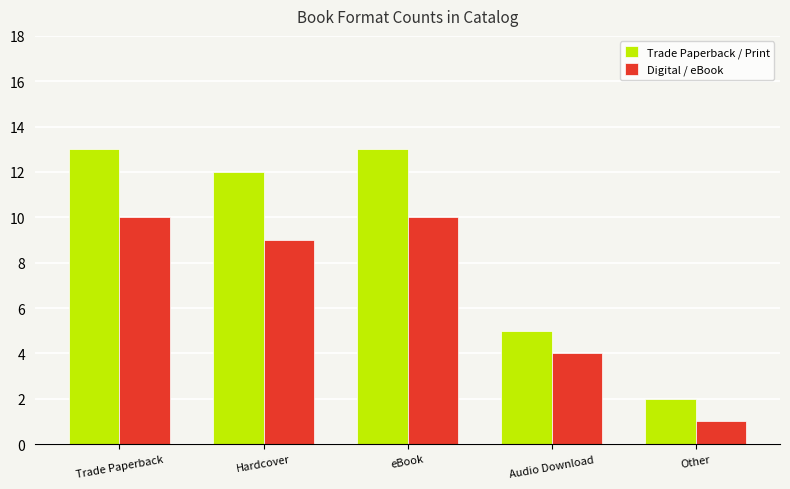

Reading right to left, transcribe all the data shown in this chart.

Trade Paperback / Print: 2	5	13	12	13
Digital / eBook: 1	4	10	9	10